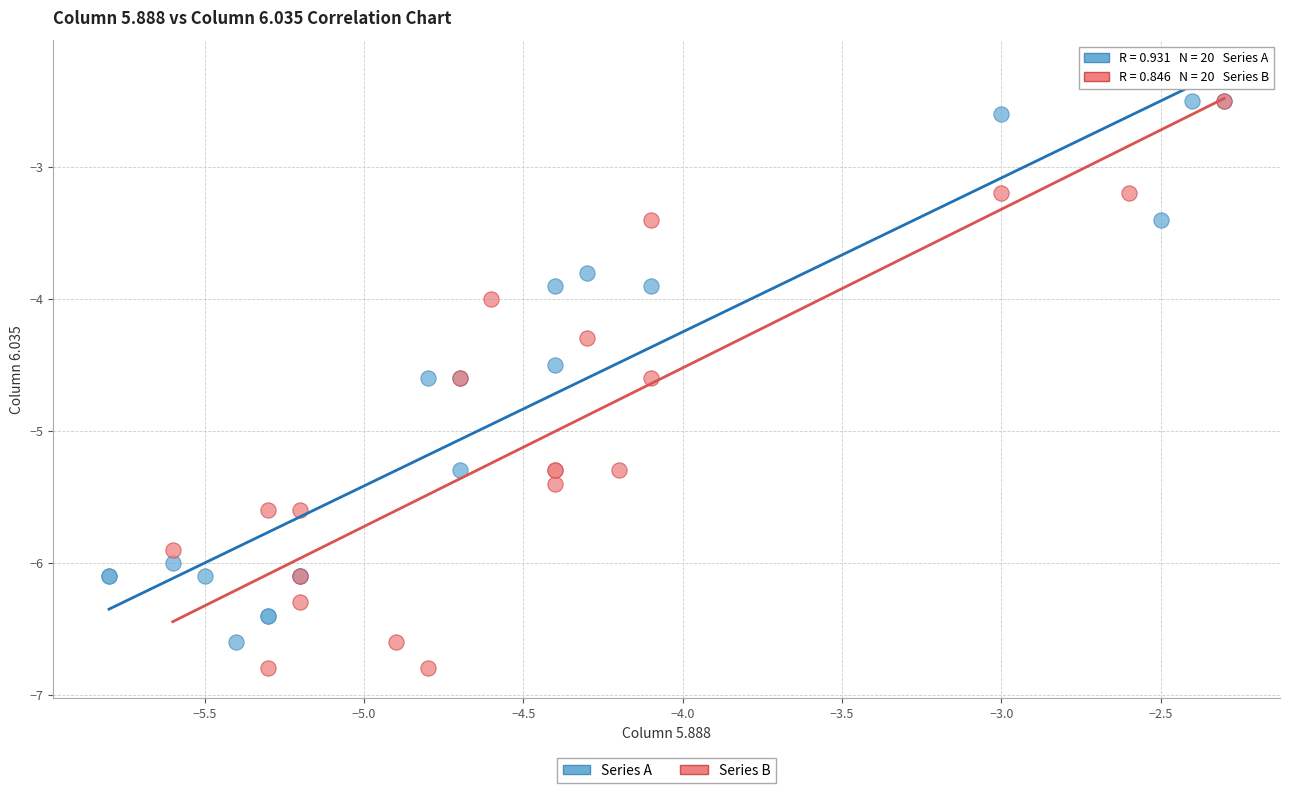

Which series contains the lowest Y value?

Series B